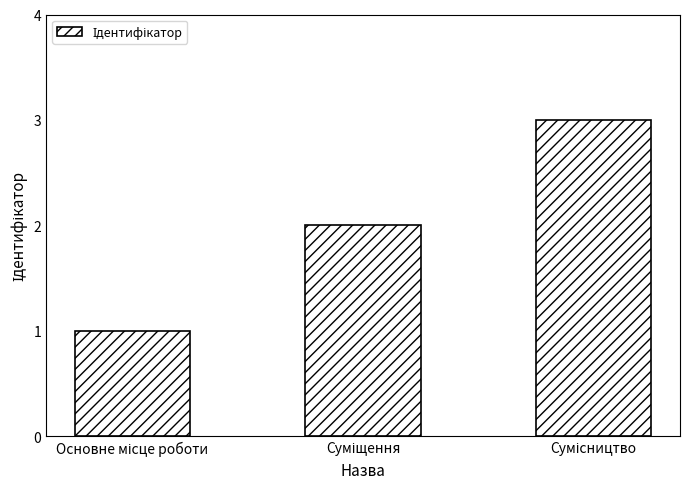

What is the greatest value displayed?

3